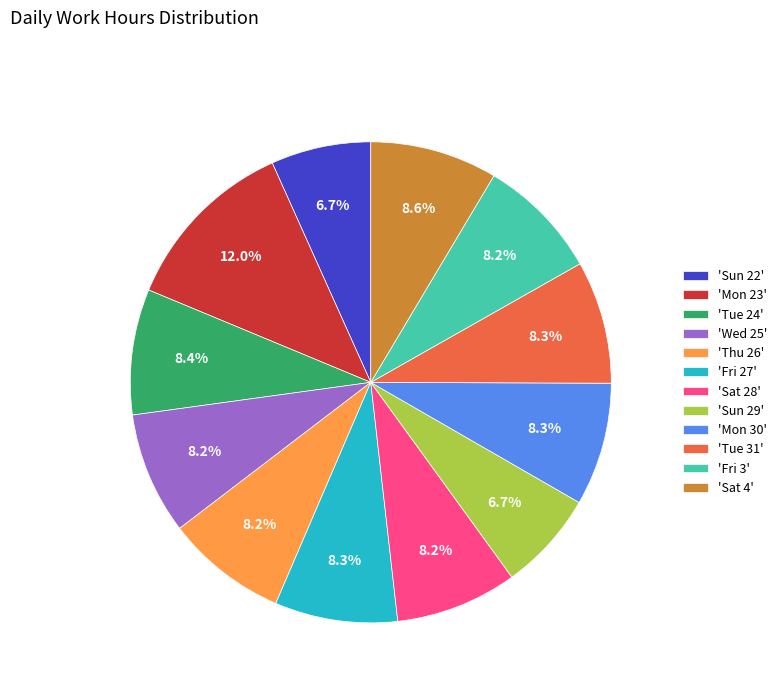

Do 'Sat 28' and 'Tue 24' together represent more than half of the pie?

No